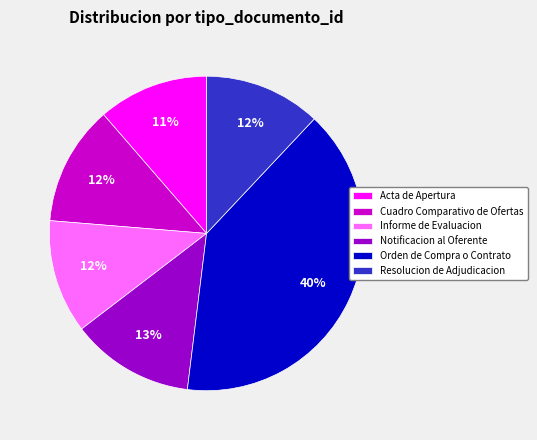

To the nearest percent, what portion does Acta de Apertura represent?

11%